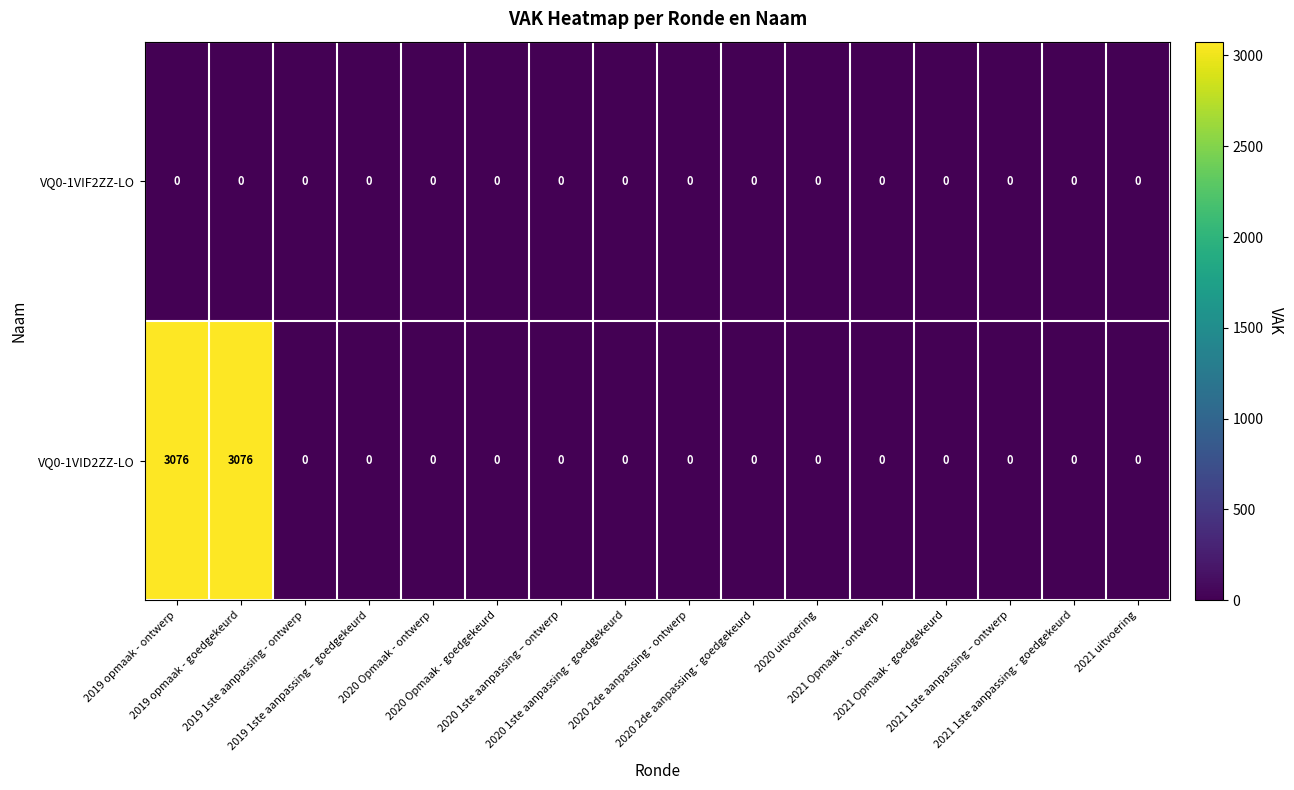

Which series has the largest total across all categories?

VQ0-1VID2ZZ-LO